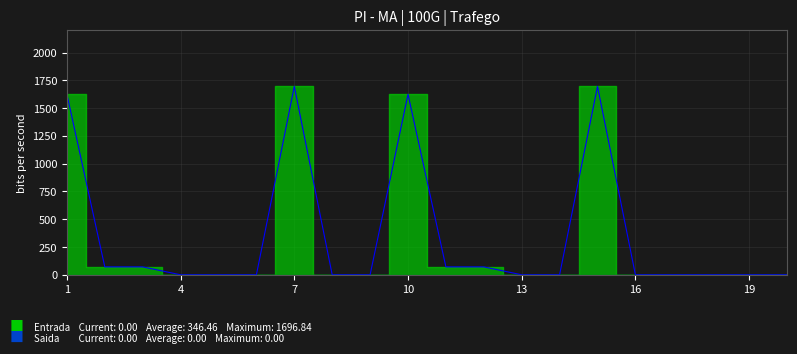

Rank the categories by value from lowest to highest.

4, 5, 6, 8, 9, 13, 14, 16, 17, 18, 19, 20, 2, 3, 11, 12, 1, 10, 7, 15